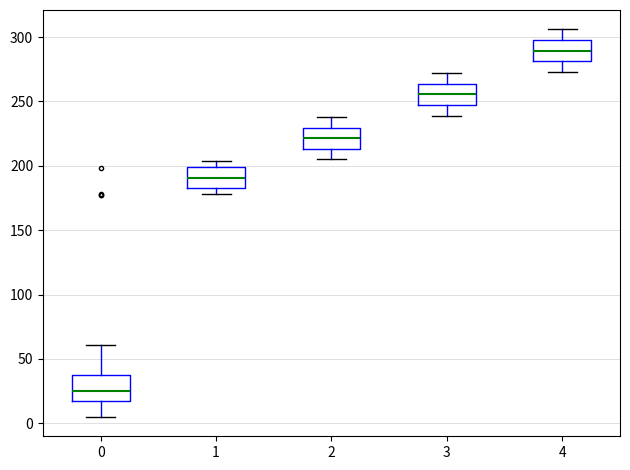

Which box's median line is the highest?

4